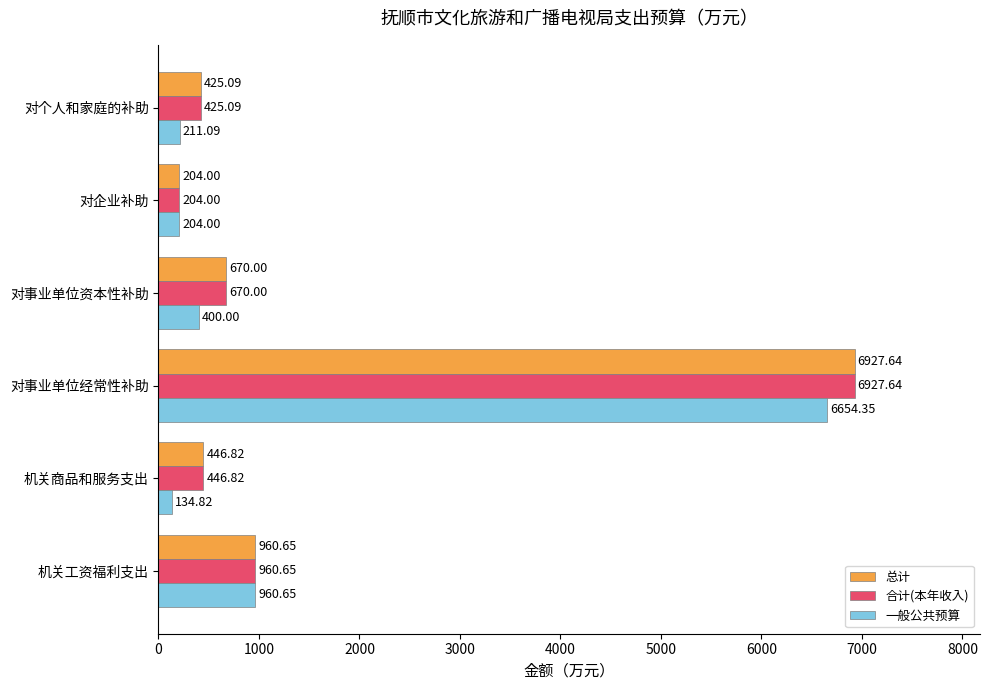

What is the difference between the maximum and minimum values in the 一般公共预算 series?

6519.5